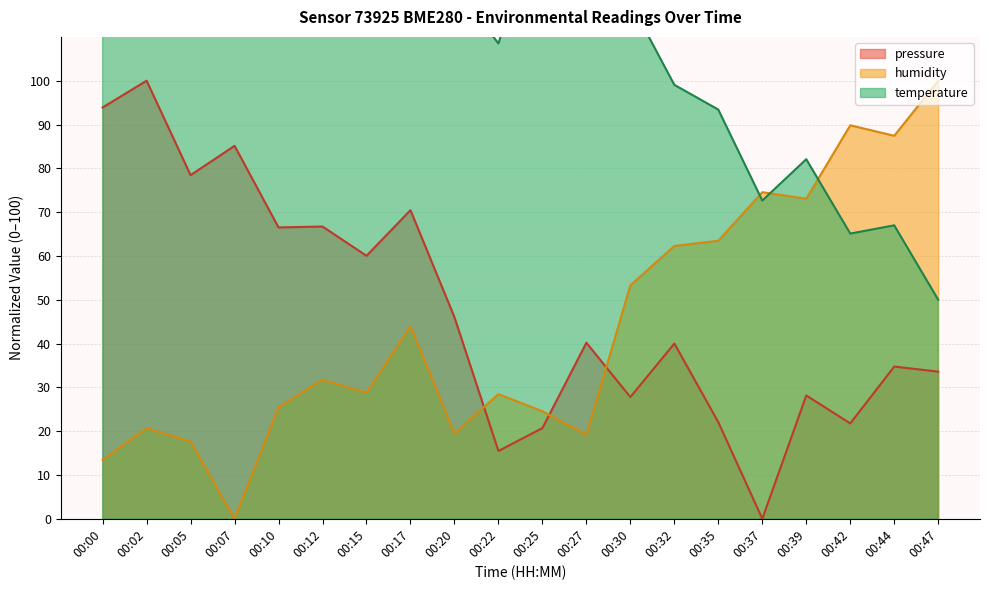

The humidity series shows 73.1 at 00:39. True or false?

True